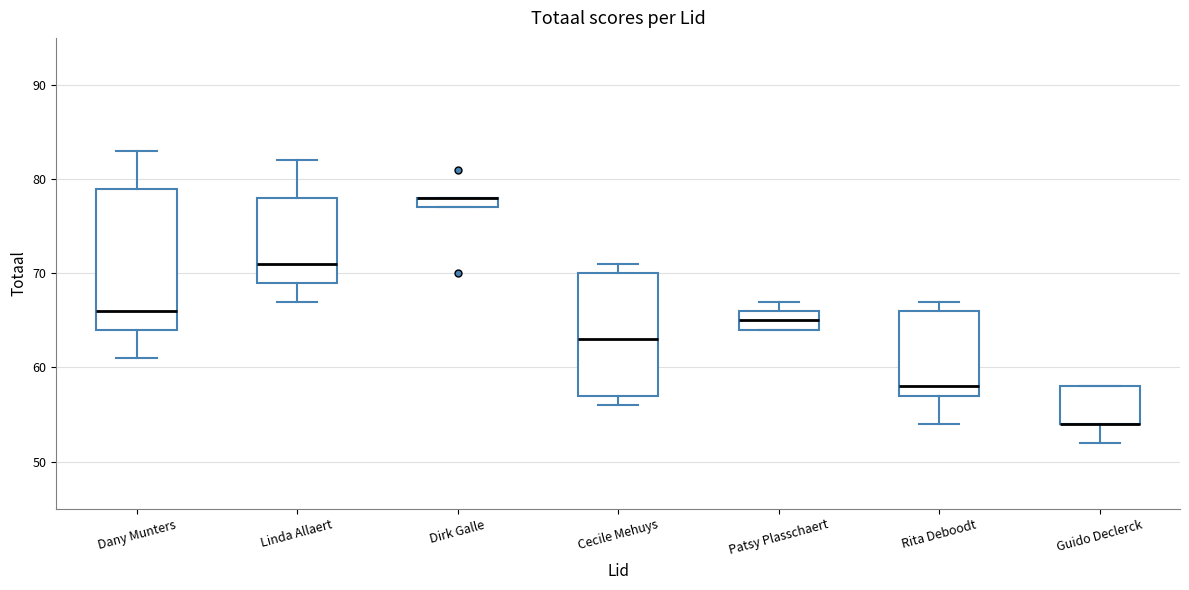

Where is the upper edge of the box for Linda Allaert on the y-axis? The values are not printed on the chart, so give them approximately, as read against the axis.

78